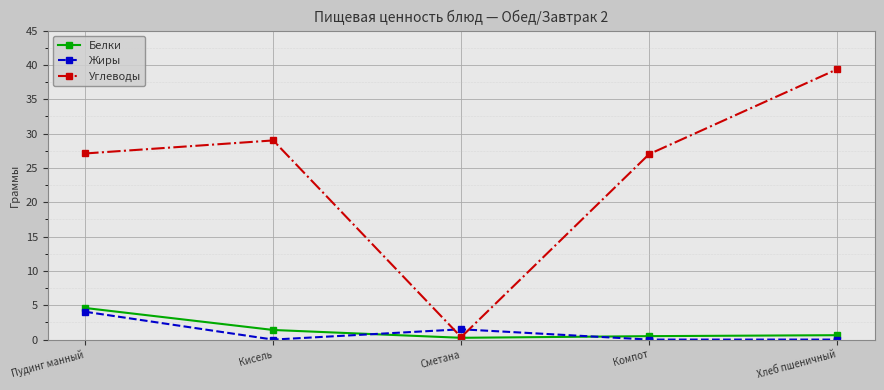

Where is Белки nearest to the value 2?

Кисель